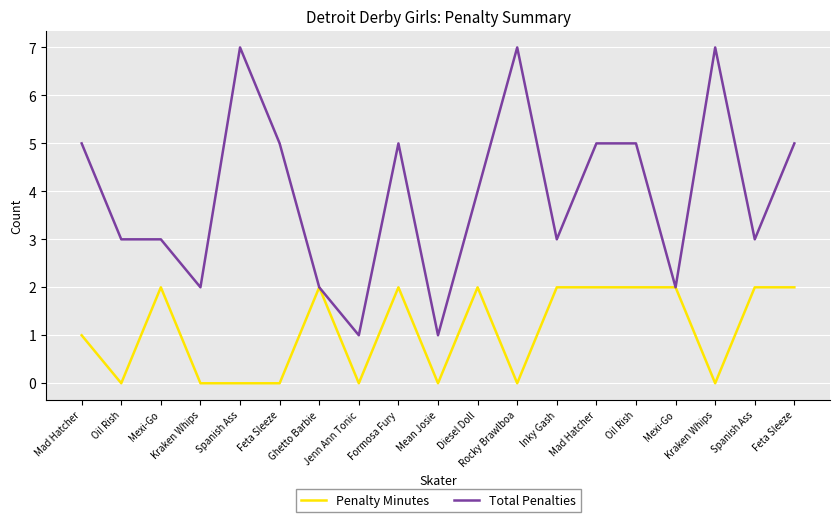

Reading left to right, extract all data points from this chart.

Penalty Minutes: 1	0	2	0	0	0	2	0	2	0	2	0	2	2	2	2	0	2	2
Total Penalties: 5	3	3	2	7	5	2	1	5	1	4	7	3	5	5	2	7	3	5